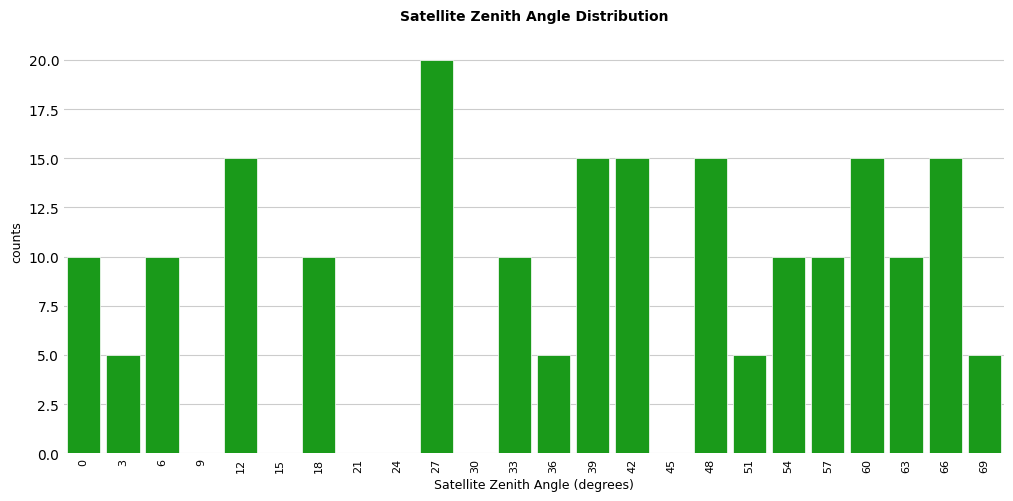

Reading left to right, list all the values displayed in this chart.

0=10	3=5	6=10	9=0	12=15	15=0	18=10	21=0	24=0	27=20	30=0	33=10	36=5	39=15	42=15	45=0	48=15	51=5	54=10	57=10	60=15	63=10	66=15	69=5